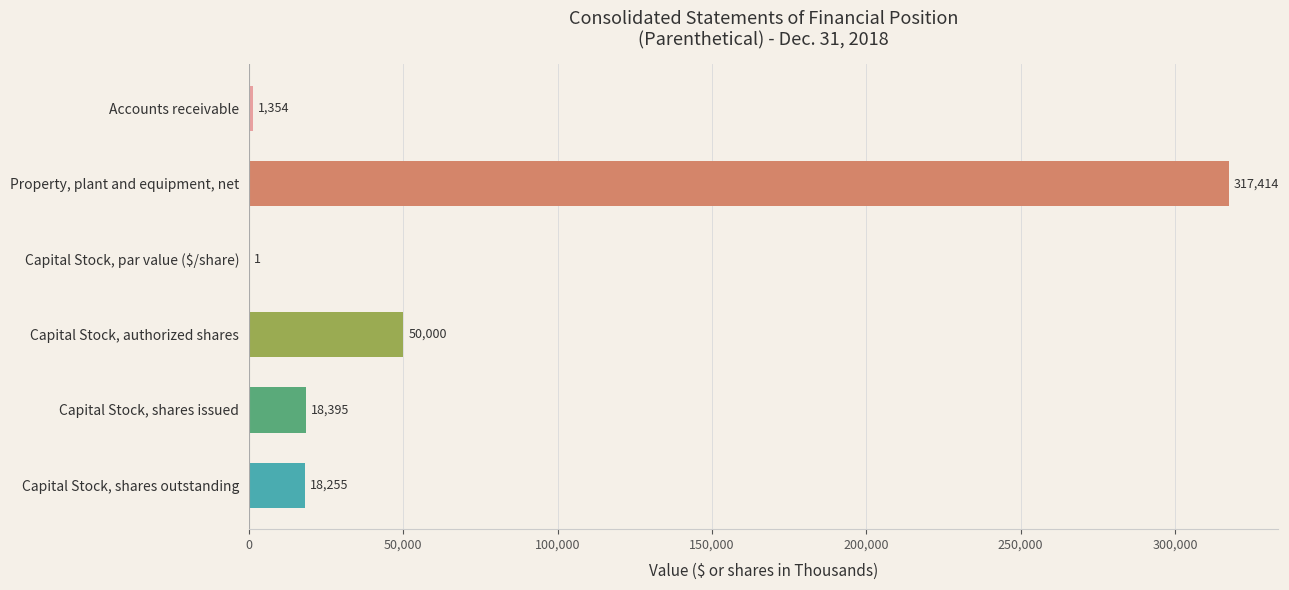

What is the greatest value displayed?

317414